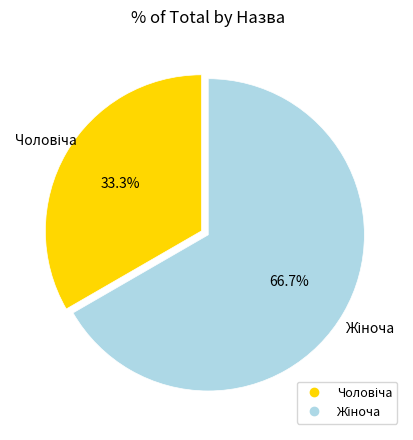

Which slice is the smallest?

Чоловіча